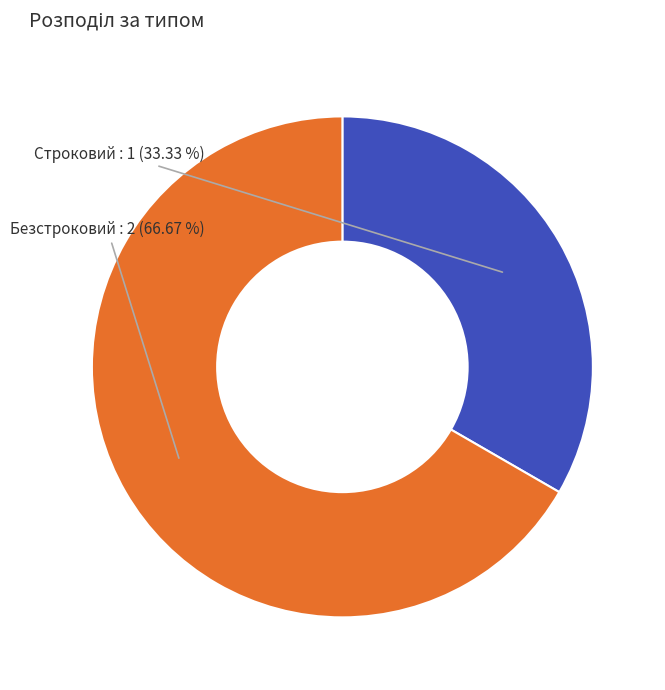

Does Строковий account for over 50% of the chart?

No